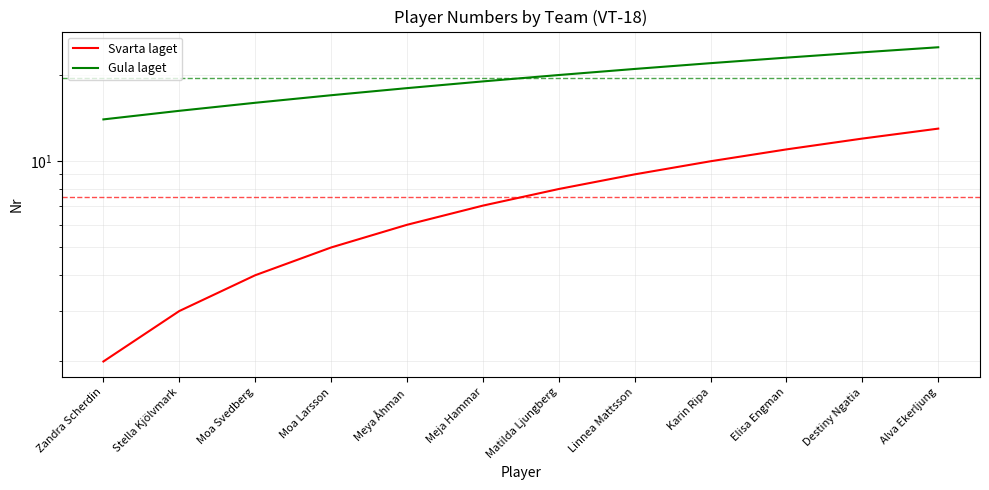

The value of Gula laget at Matilda Ljungberg is 10. True or false?

False